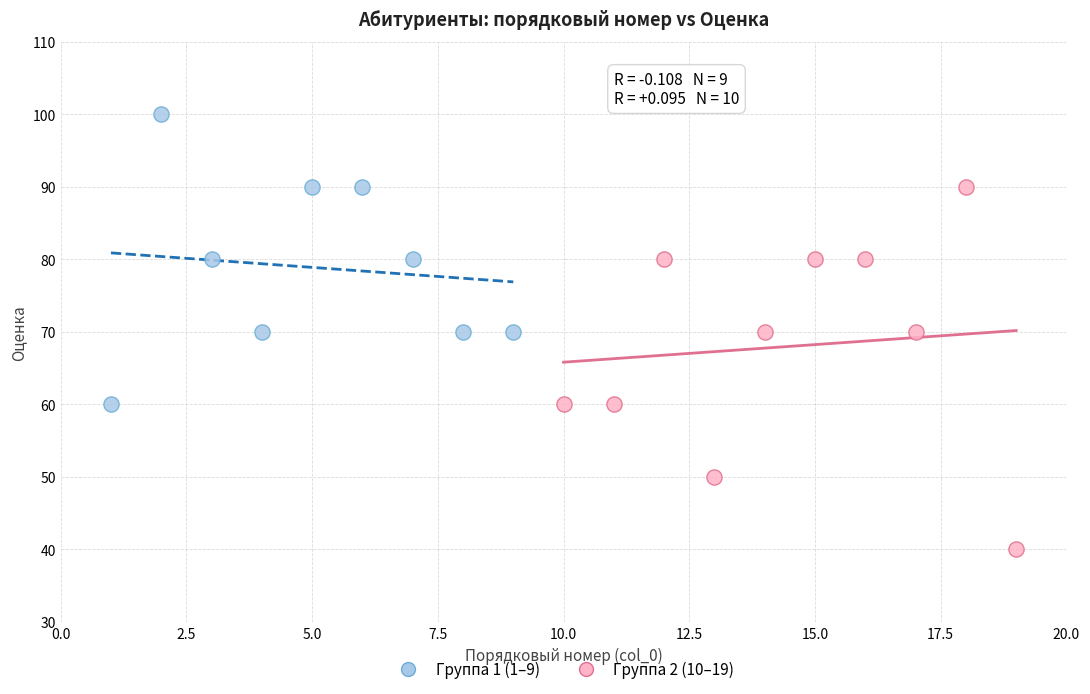

Which series contains the highest Y value?

Группа 1 (1–9)